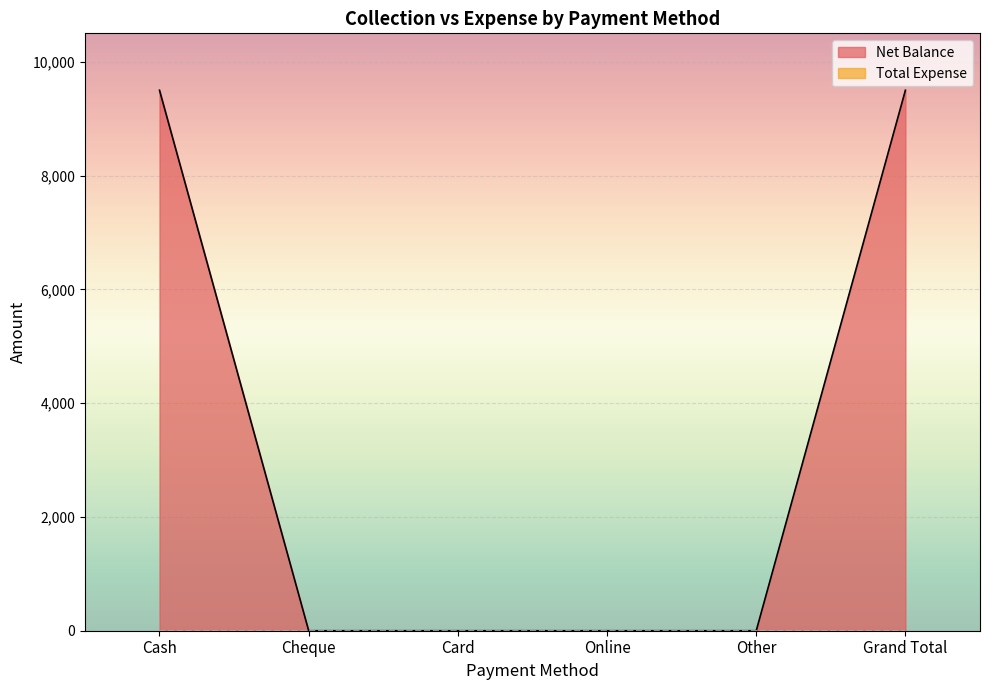

Rank the categories by value from lowest to highest.

Cheque, Card, Online, Other, Cash, Grand Total